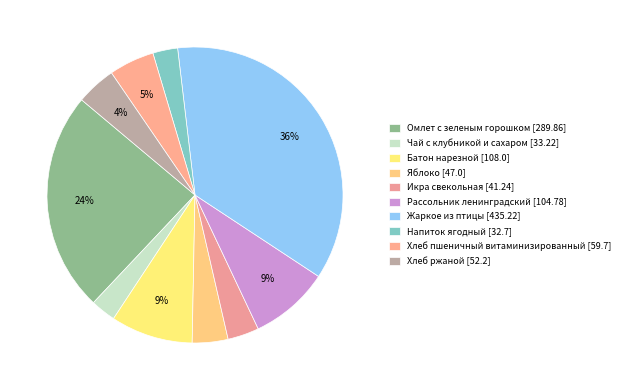

Approximately how many times larger is the value at Яблоко compared to Батон нарезной?

0.4